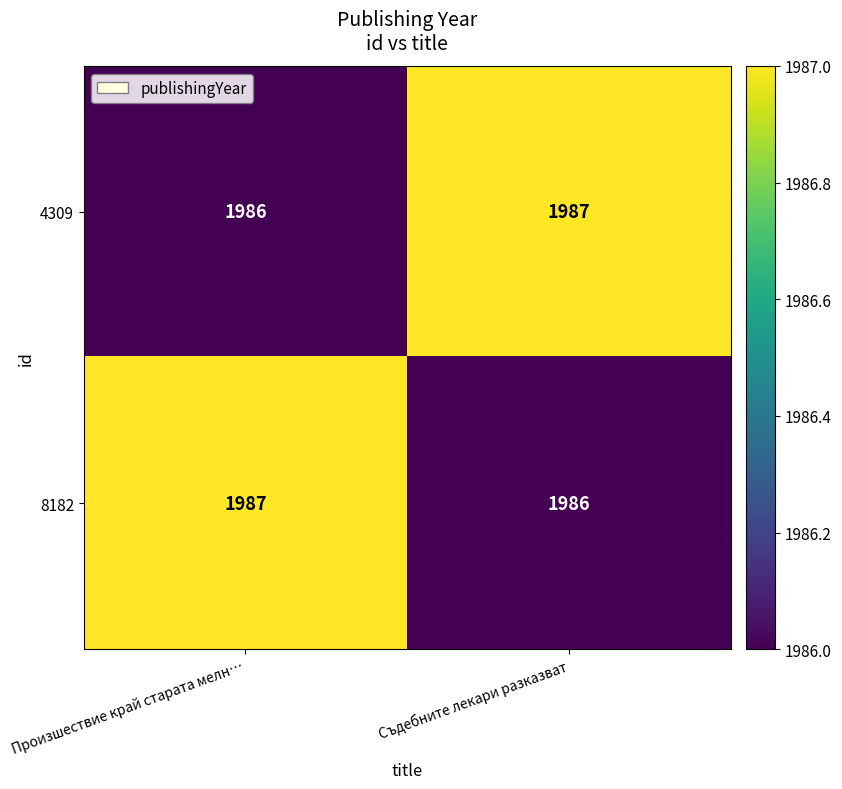

Rank the series at Произшествие край старата мелн… from highest to lowest value.

8182, 4309